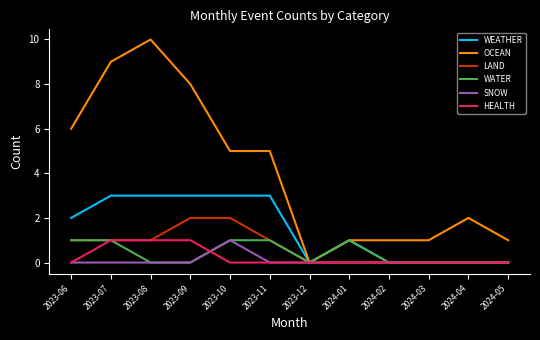

Reading right to left, extract all data points from this chart.

WEATHER: 2024-05=0	2024-04=0	2024-03=0	2024-02=0	2024-01=1	2023-12=0	2023-11=3	2023-10=3	2023-09=3	2023-08=3	2023-07=3	2023-06=2
OCEAN: 2024-05=1	2024-04=2	2024-03=1	2024-02=1	2024-01=1	2023-12=0	2023-11=5	2023-10=5	2023-09=8	2023-08=10	2023-07=9	2023-06=6
LAND: 2024-05=0	2024-04=0	2024-03=0	2024-02=0	2024-01=0	2023-12=0	2023-11=1	2023-10=2	2023-09=2	2023-08=1	2023-07=1	2023-06=1
WATER: 2024-05=0	2024-04=0	2024-03=0	2024-02=0	2024-01=1	2023-12=0	2023-11=1	2023-10=1	2023-09=0	2023-08=0	2023-07=1	2023-06=1
SNOW: 2024-05=0	2024-04=0	2024-03=0	2024-02=0	2024-01=0	2023-12=0	2023-11=0	2023-10=1	2023-09=0	2023-08=0	2023-07=0	2023-06=0
HEALTH: 2024-05=0	2024-04=0	2024-03=0	2024-02=0	2024-01=0	2023-12=0	2023-11=0	2023-10=0	2023-09=1	2023-08=1	2023-07=1	2023-06=0